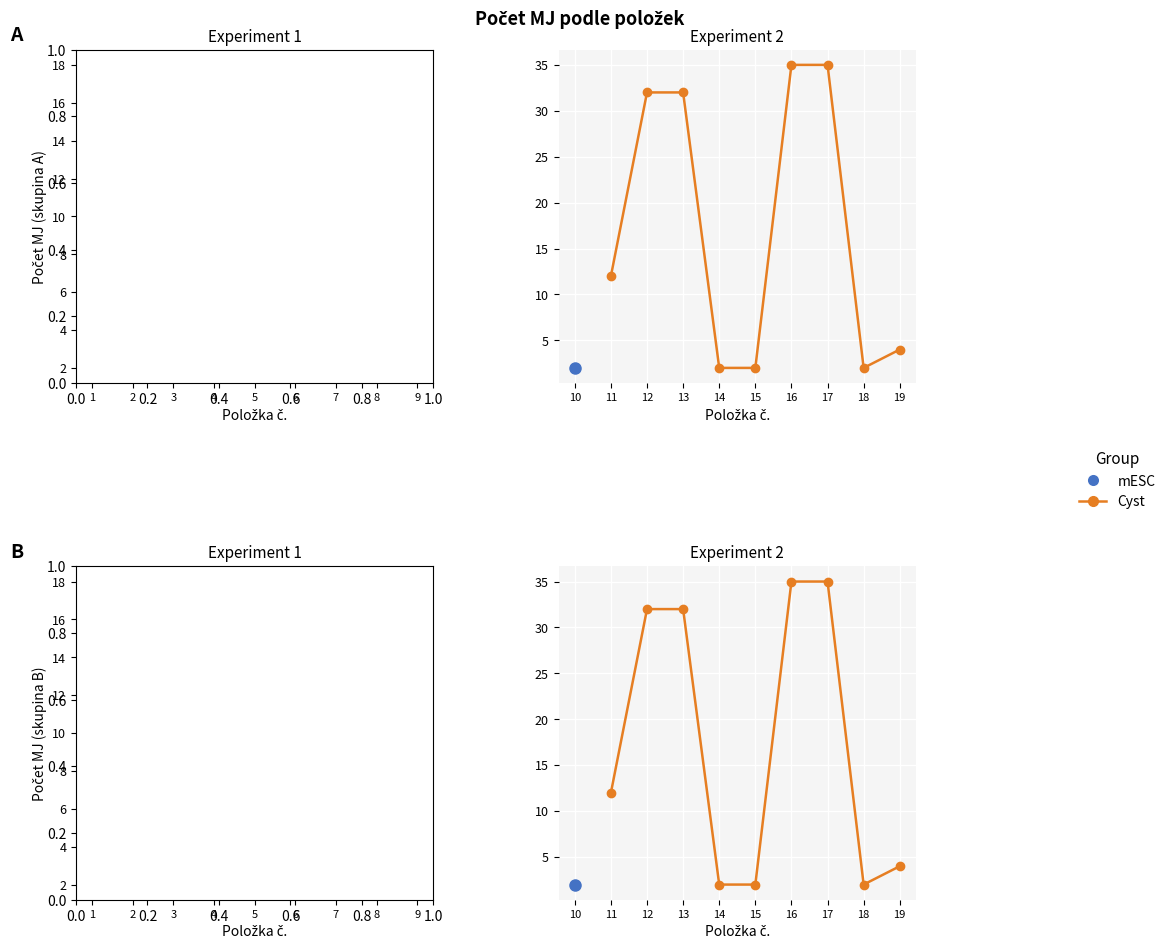

What is the value of the 6th point from the left?

35